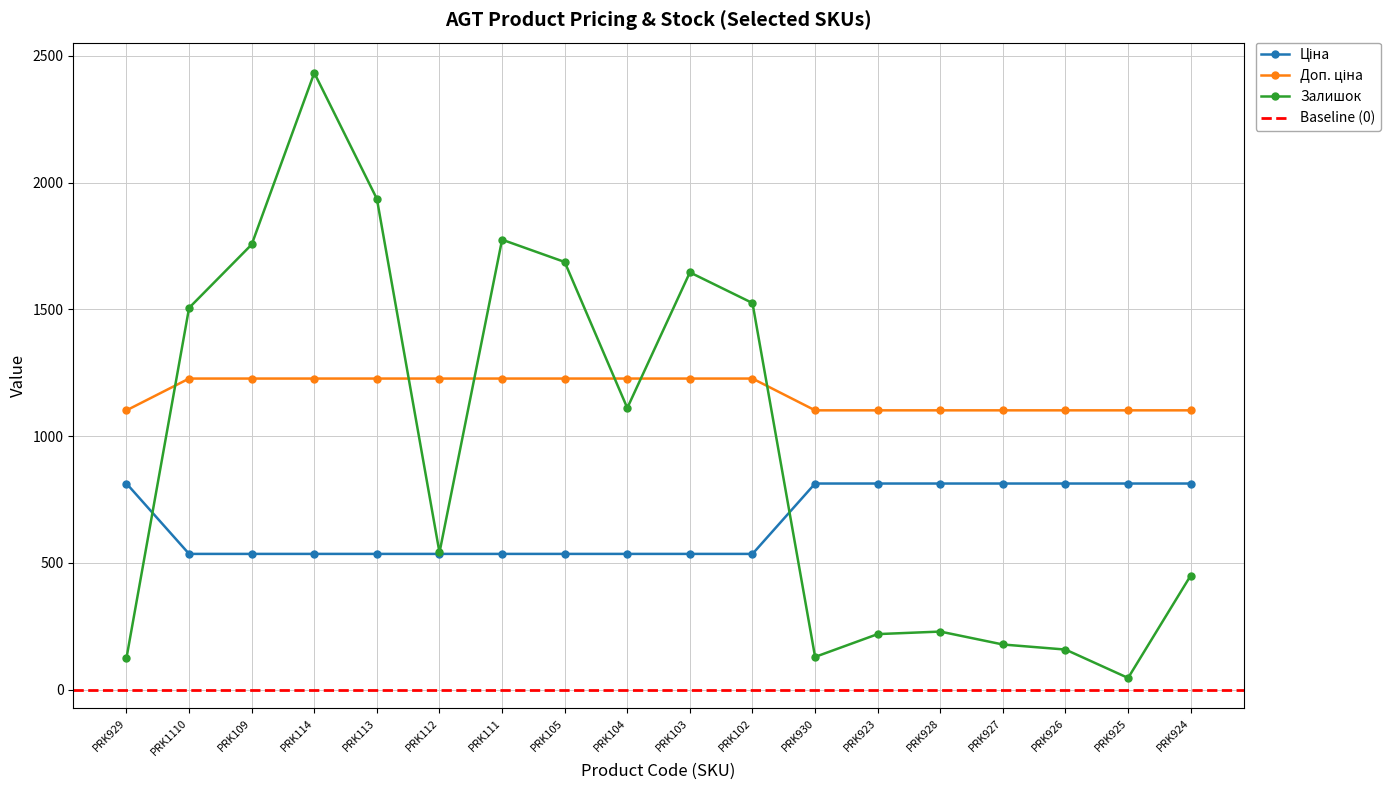

The Ціна series shows 535.4 at PRK113. True or false?

True